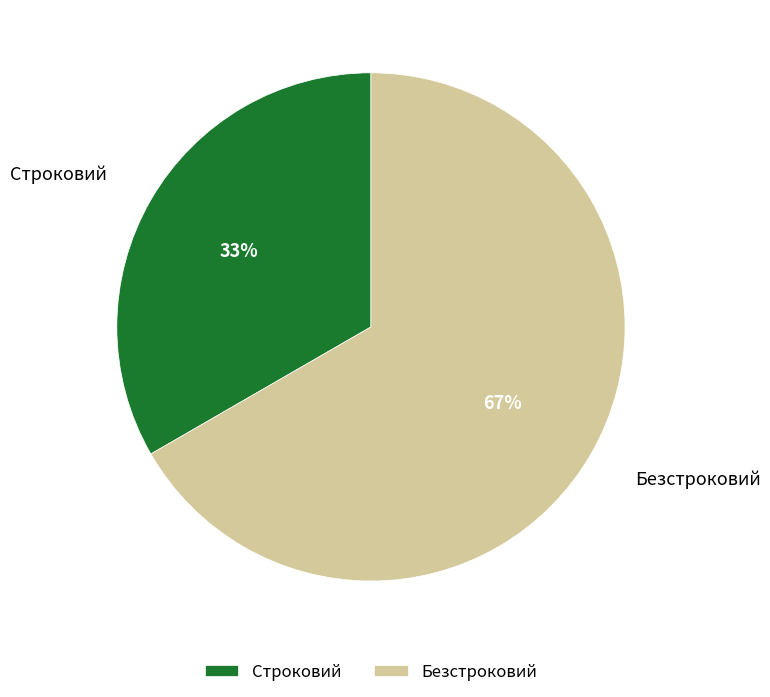

True or false: Безстроковий accounts for 67% of the total.

True